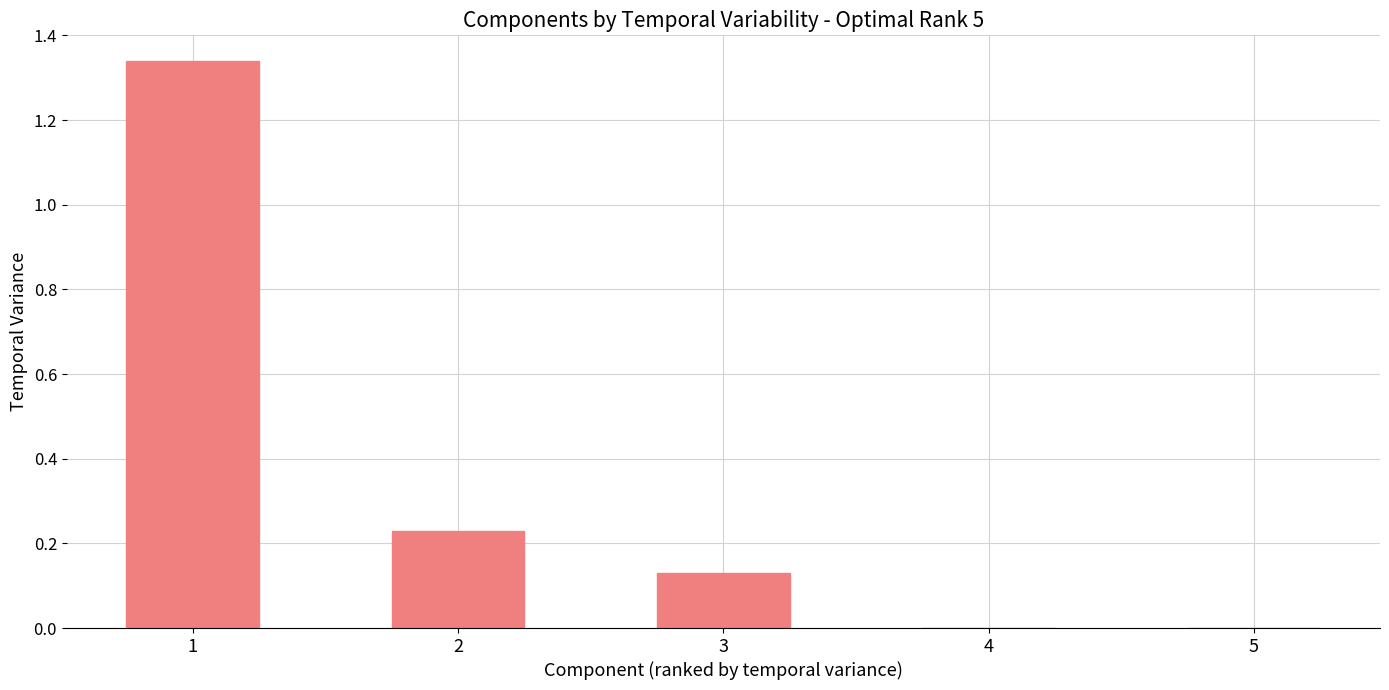

True or false: the data shows 0.3 at 2.

False